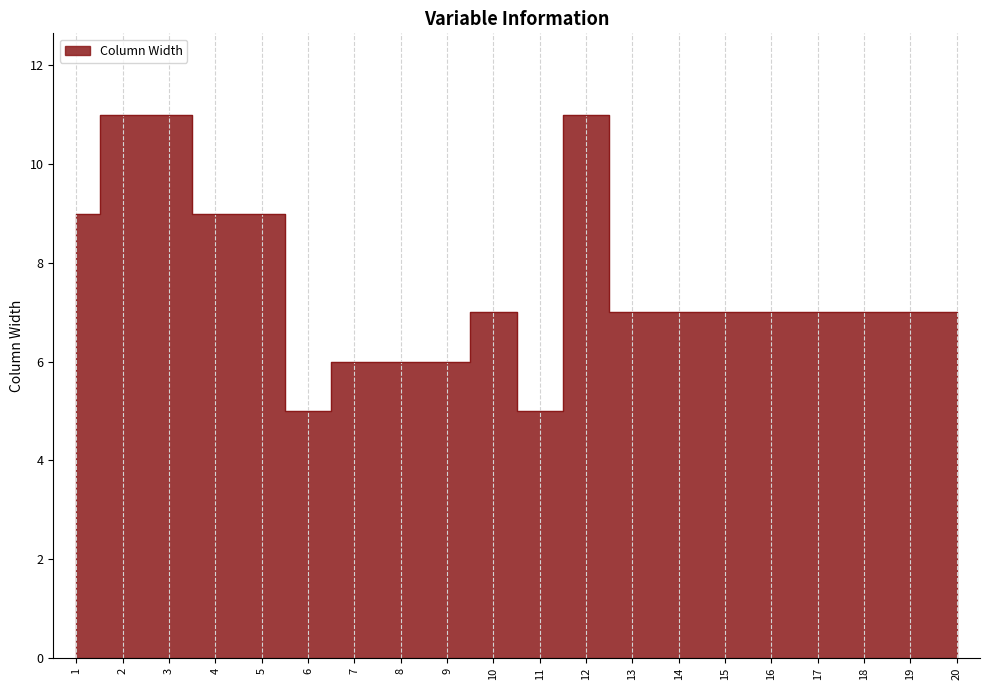

How many data points are above 7?

6